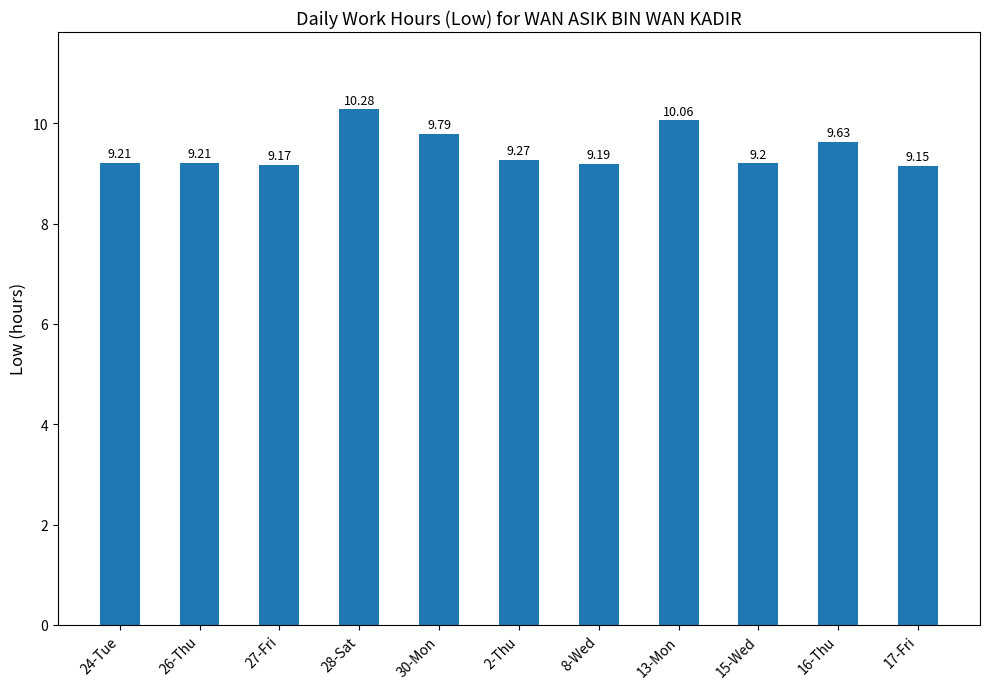

What is the smallest value displayed?

9.2